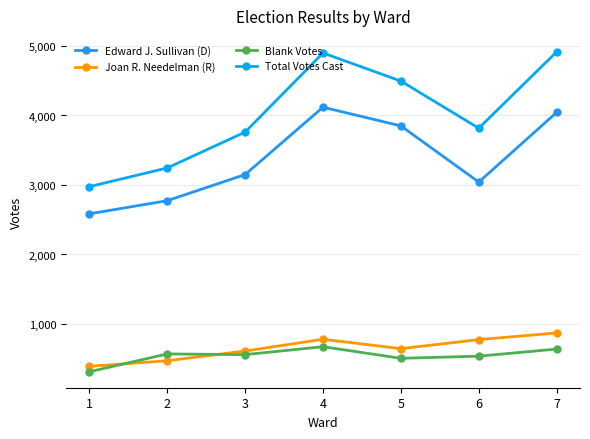

Count the number of data series in this chart.

4